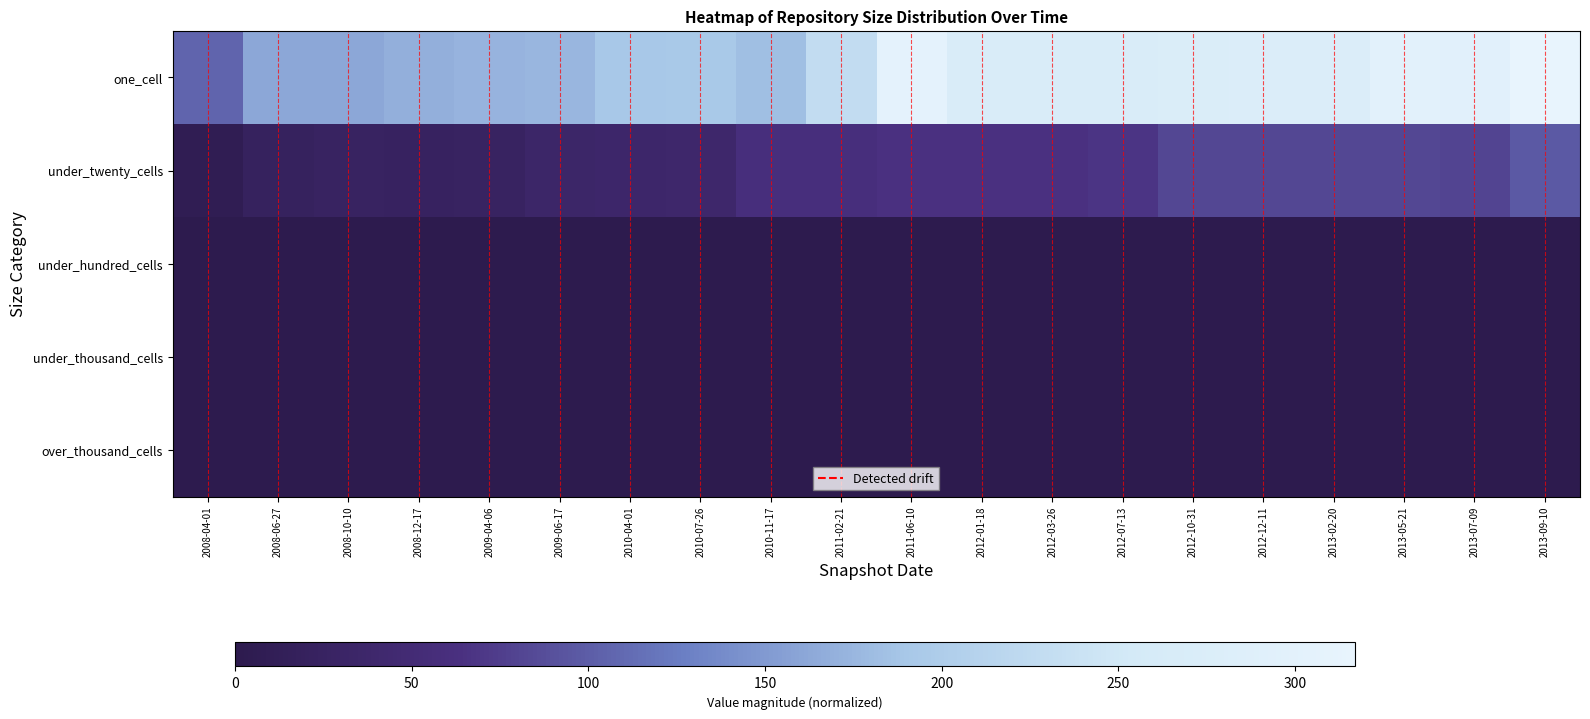

Rank the series at 2013-05-21 from highest to lowest value.

one_cell, under_twenty_cells, under_hundred_cells, under_thousand_cells, over_thousand_cells